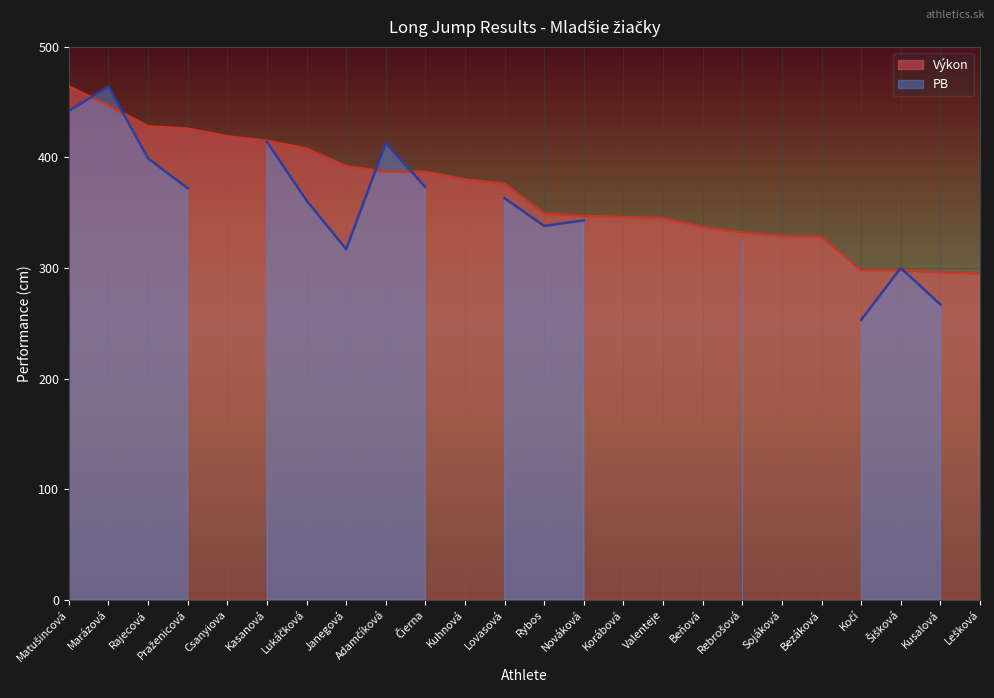

What position from the right is Čierna?

15